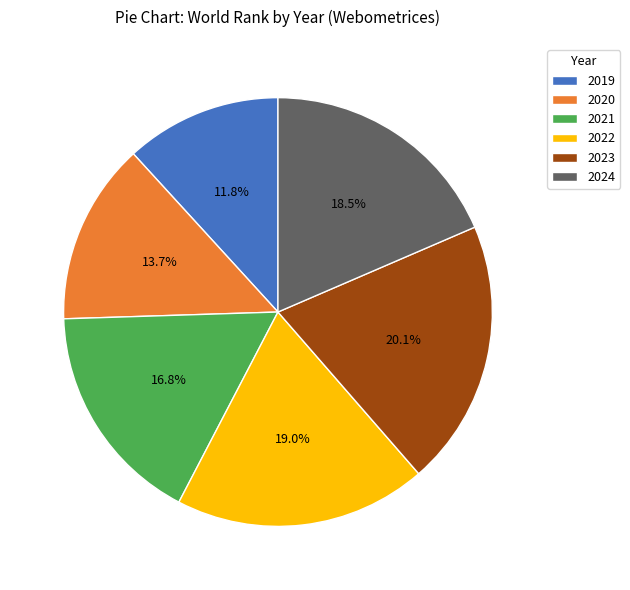

How many slices are in this pie chart?

6